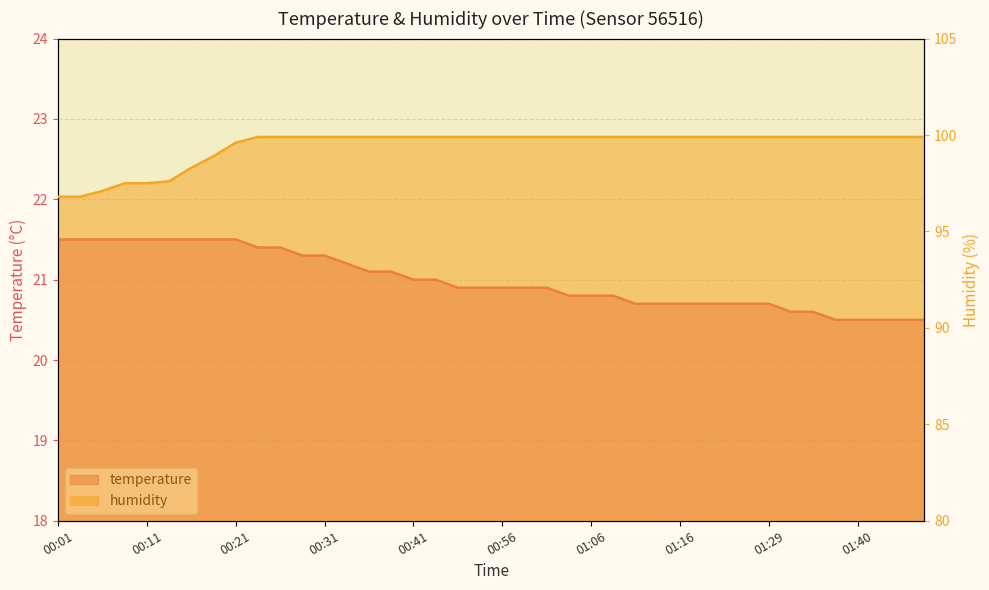

At which category is the sum across all series the highest?

00:24